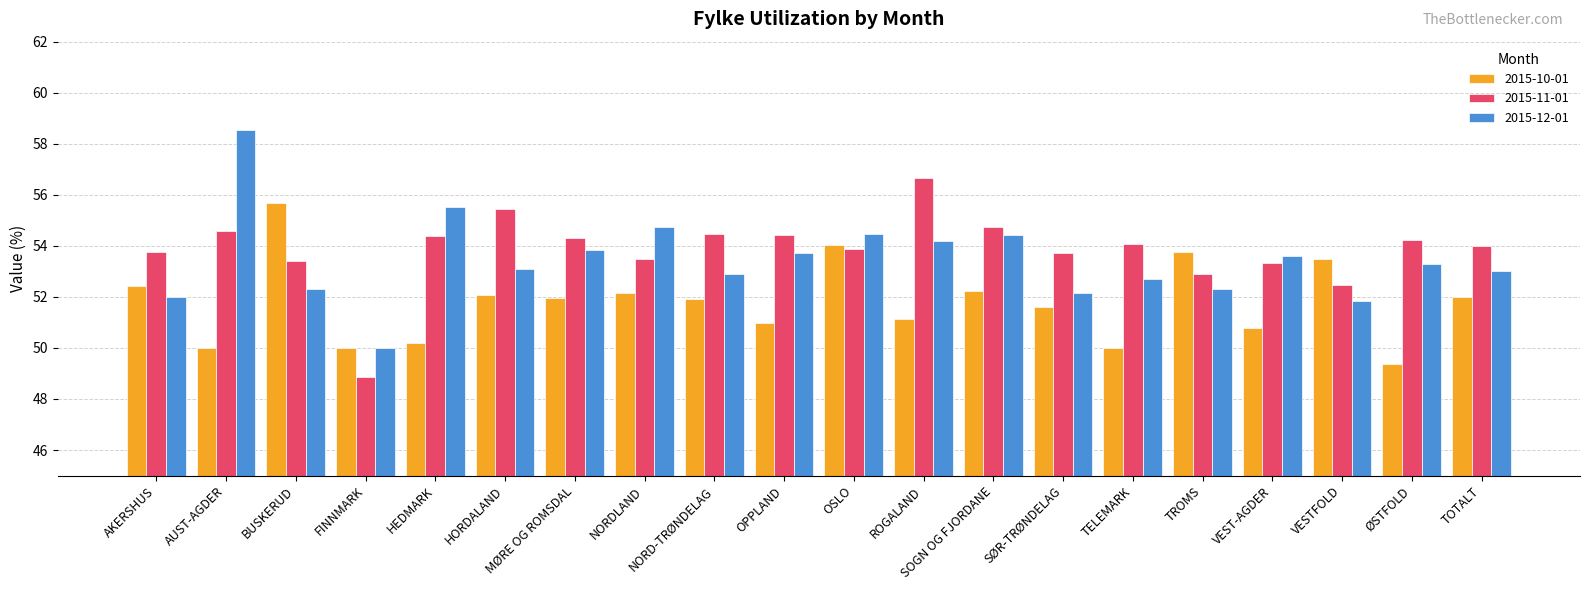

What is the minimum value for 2015-11-01?

48.9